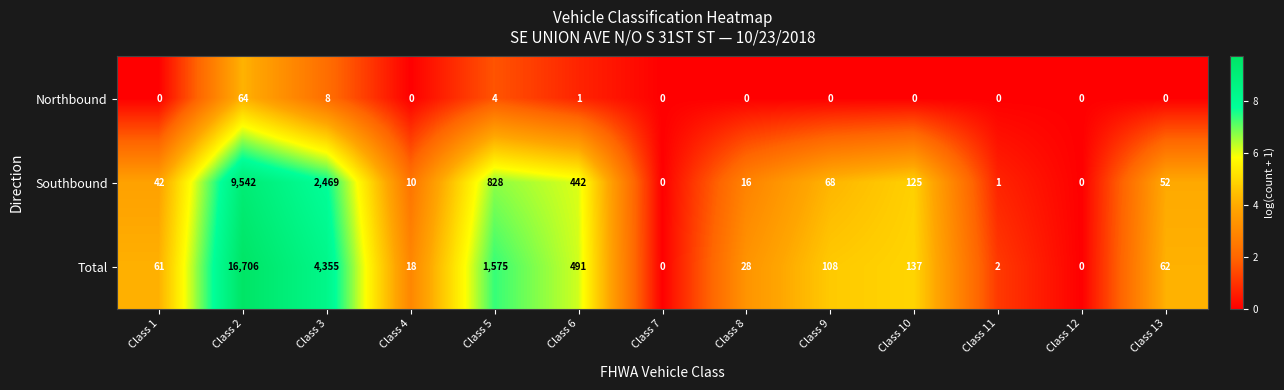

True or false: Northbound has a value of 0 at Class 4.

True